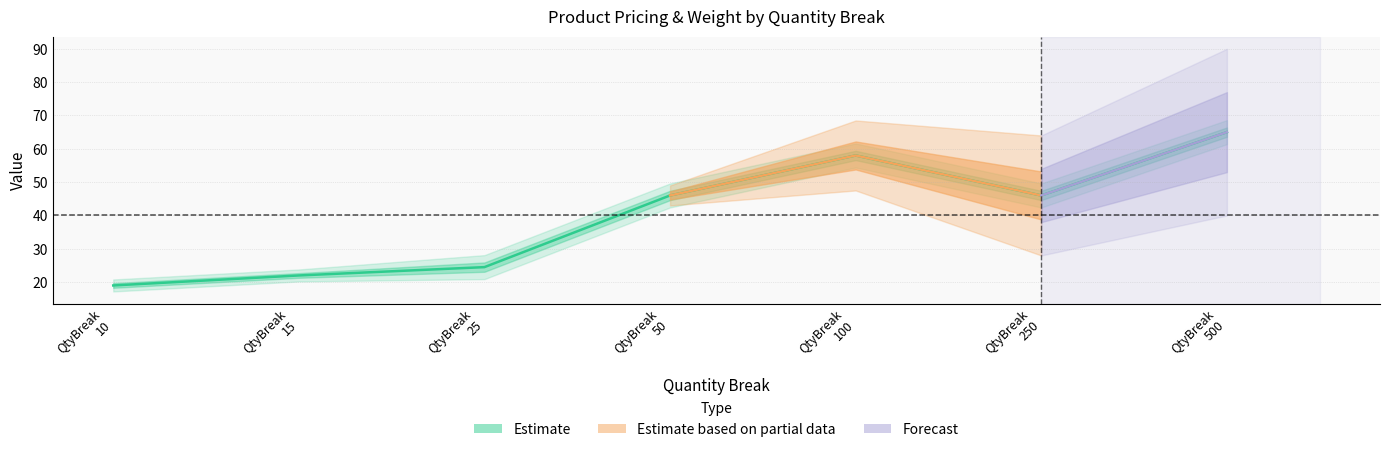

How many lines are shown in the chart?

4